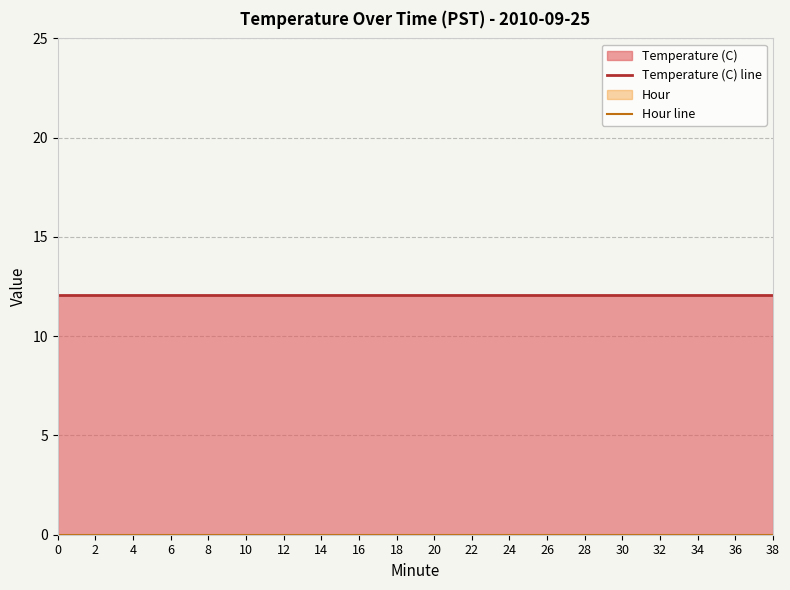

Which series has the widest spread of values?

Temperature (C) line